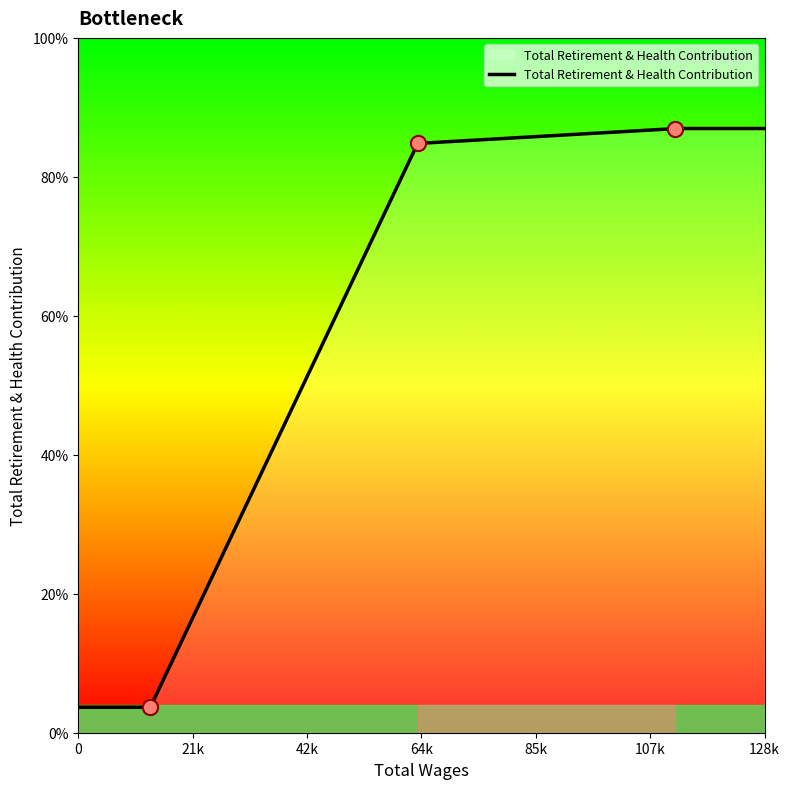

Between 13491.0 and 111747.0, which is larger?

111747.0